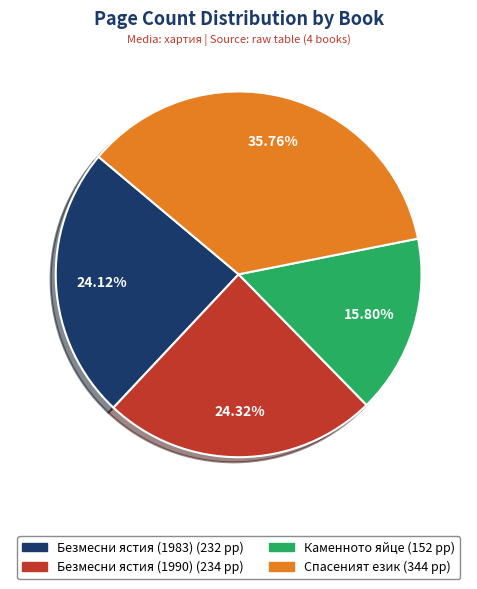

Approximately how many times larger is the value at Спасеният език compared to Безмесни ястия (1990)?

1.5